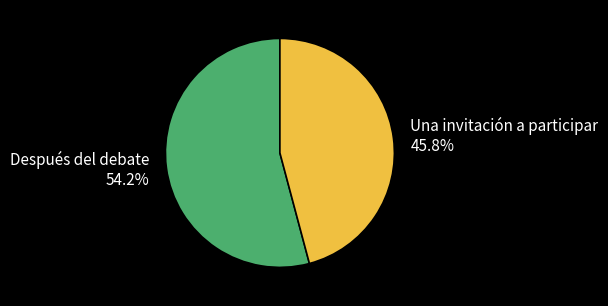

To the nearest percent, what portion does Después del debate represent?

54%